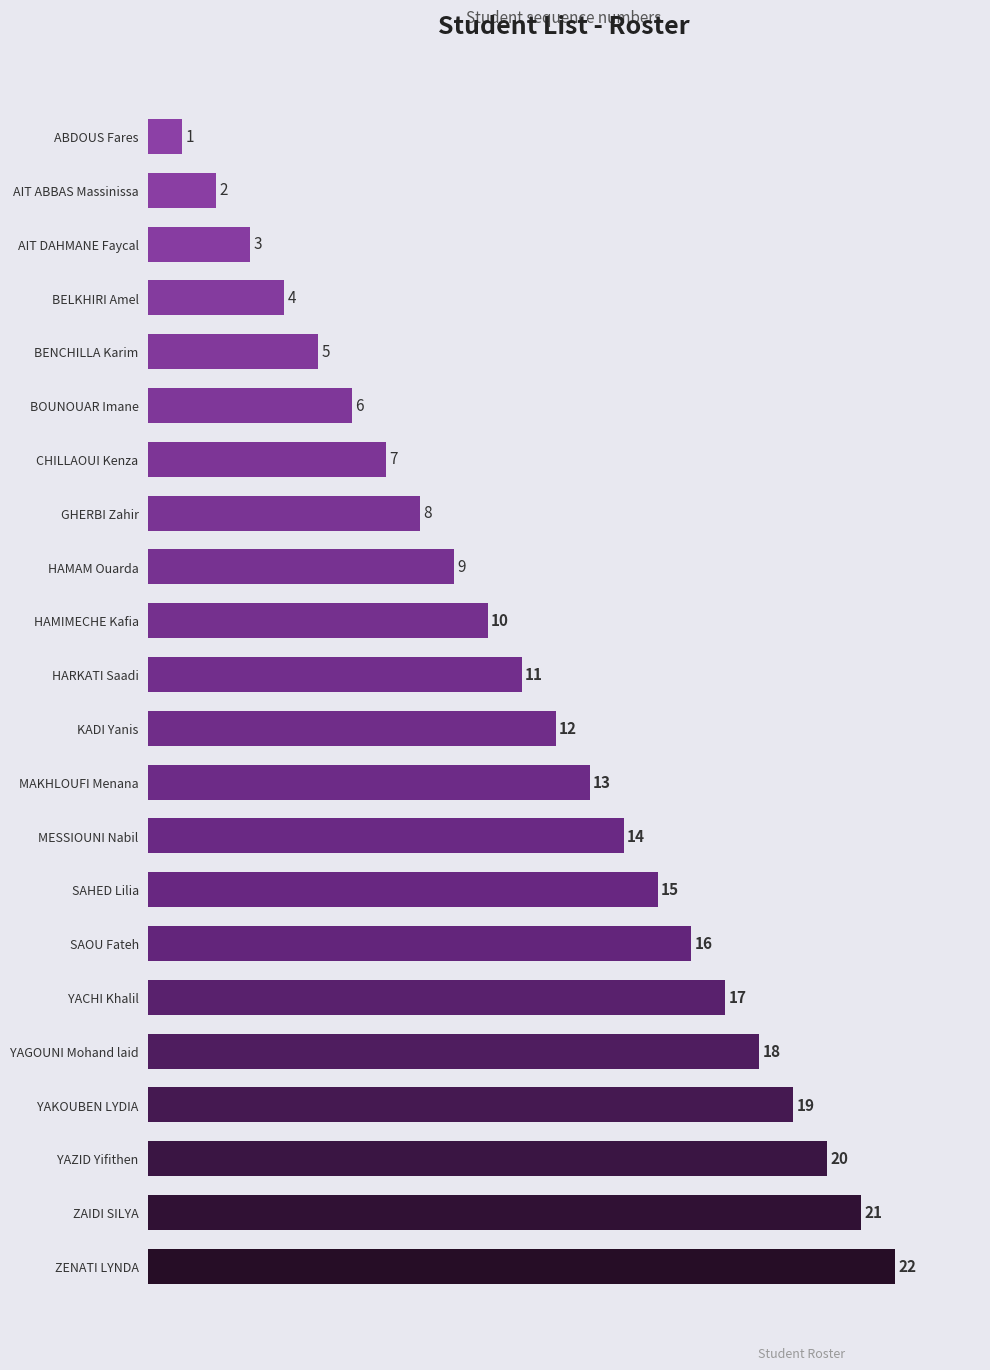

Count the number of data series in this chart.

1